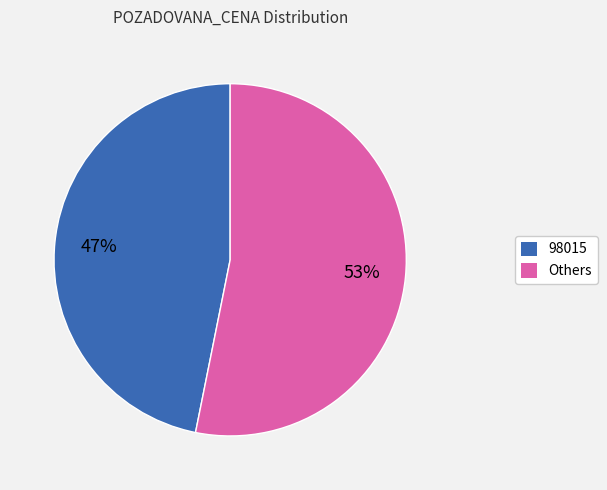

Rank the categories by value from lowest to highest.

98015, Others